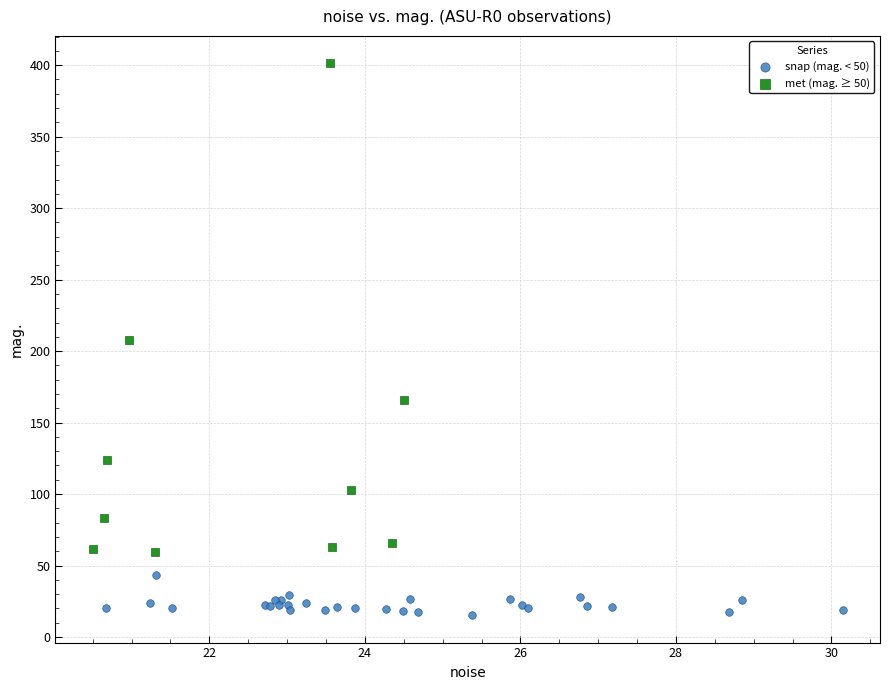

Which series reaches the minimum Y coordinate?

snap (mag. < 50)